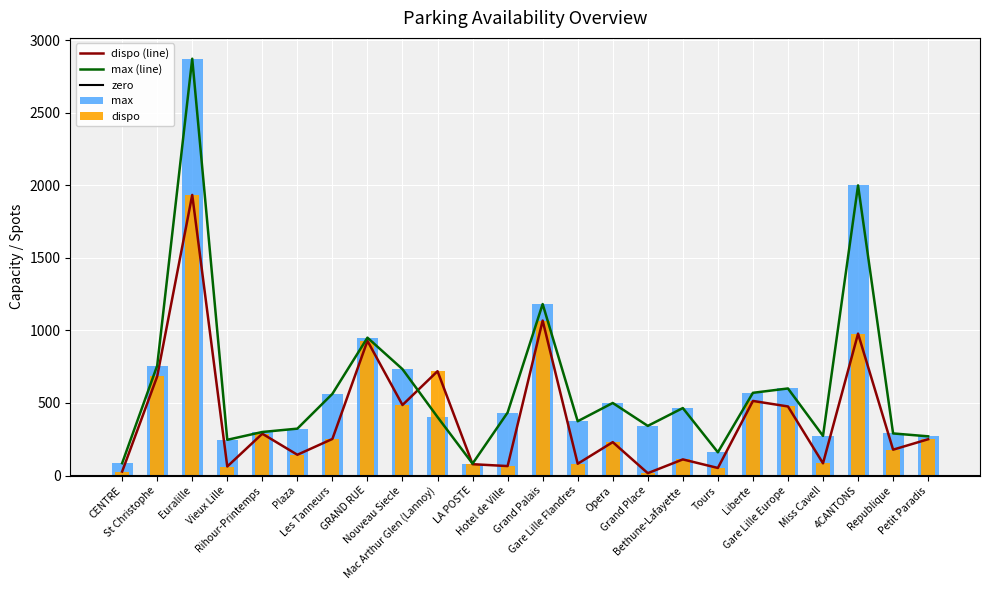

What is the total value across all series at 4CANTONS?

2978